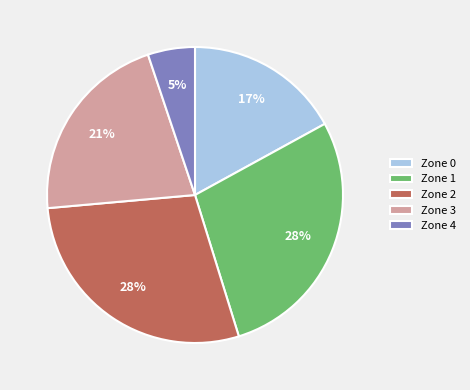

To the nearest percent, what portion does Zone 0 represent?

17%